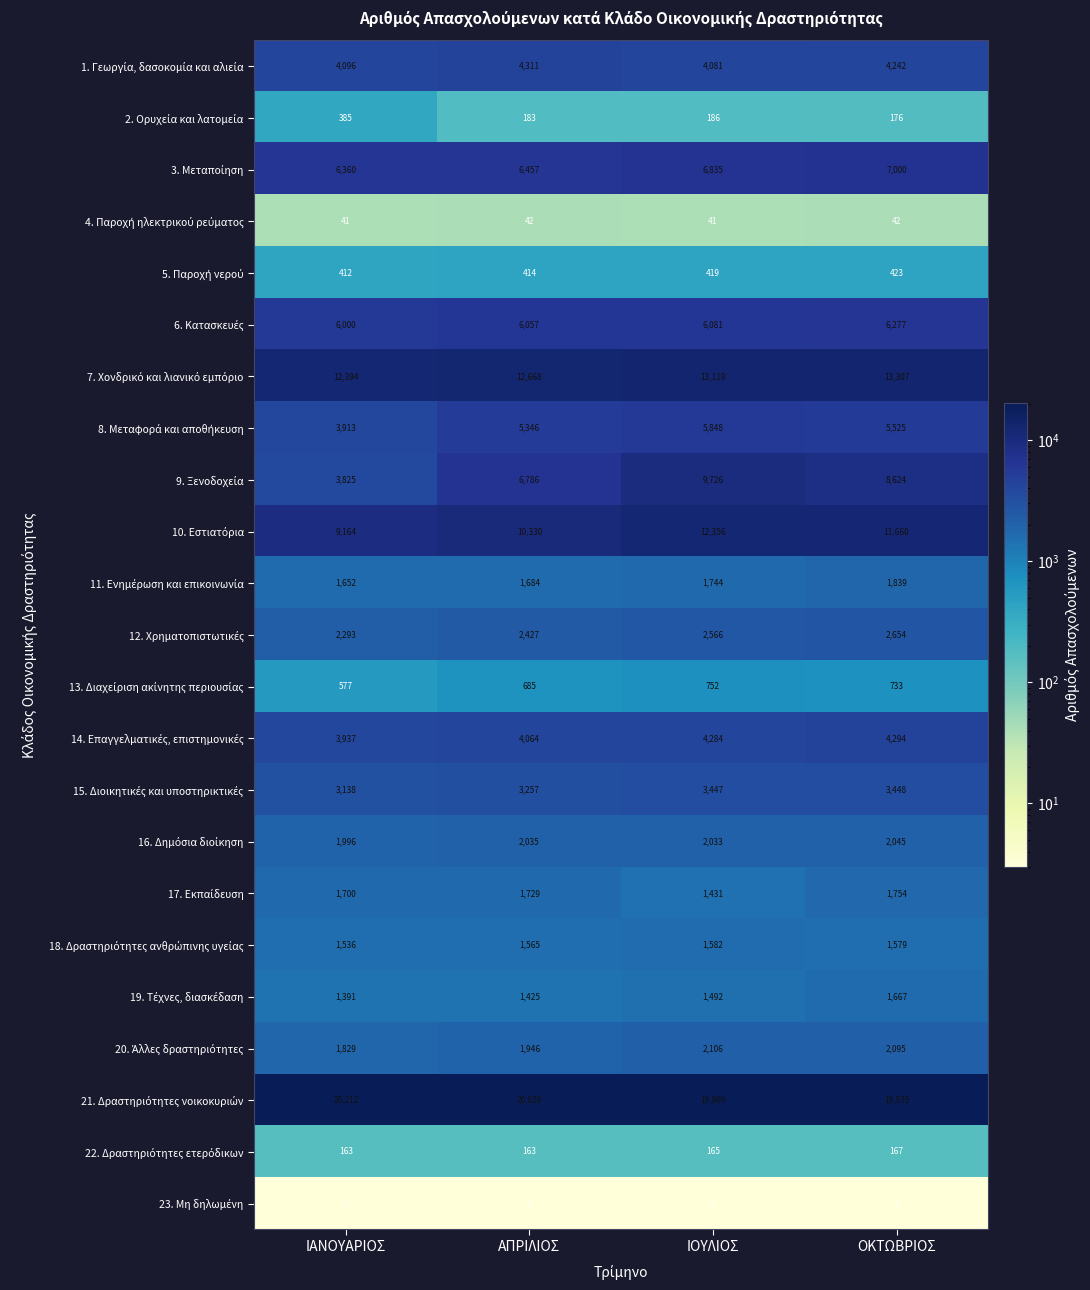

At which category is the sum across all series the highest?

ΙΟΥΛΙΟΣ